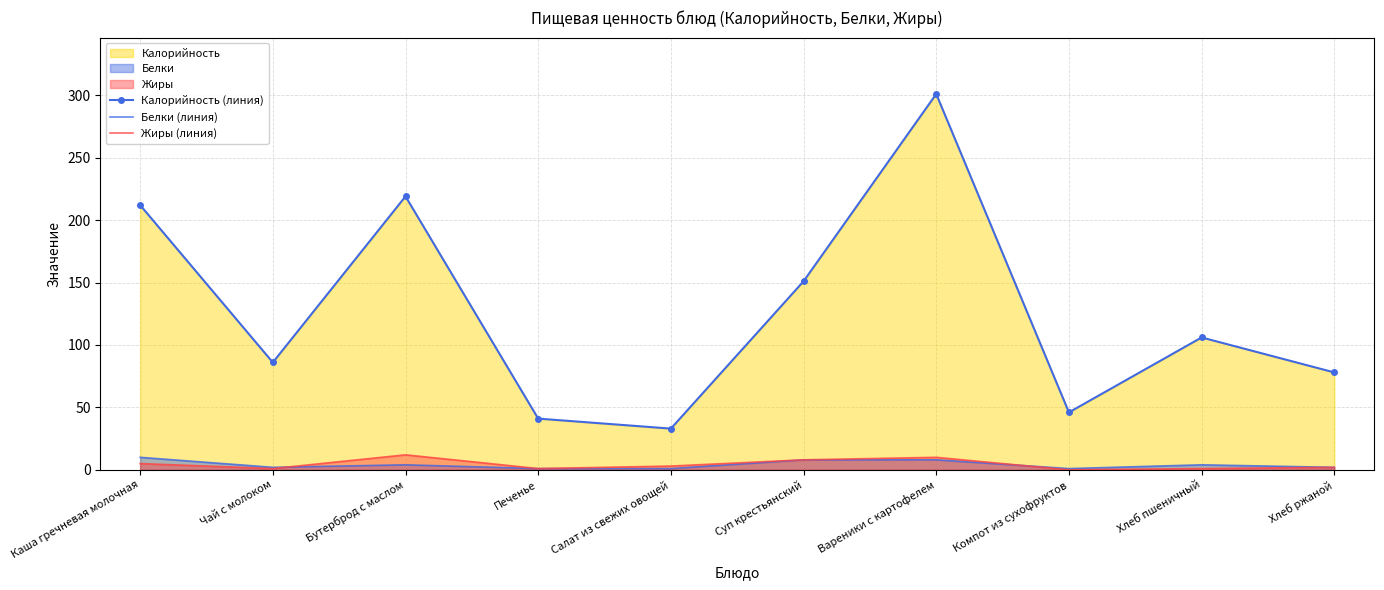

What is the label of the 10th point from the right?

Каша гречневая молочная